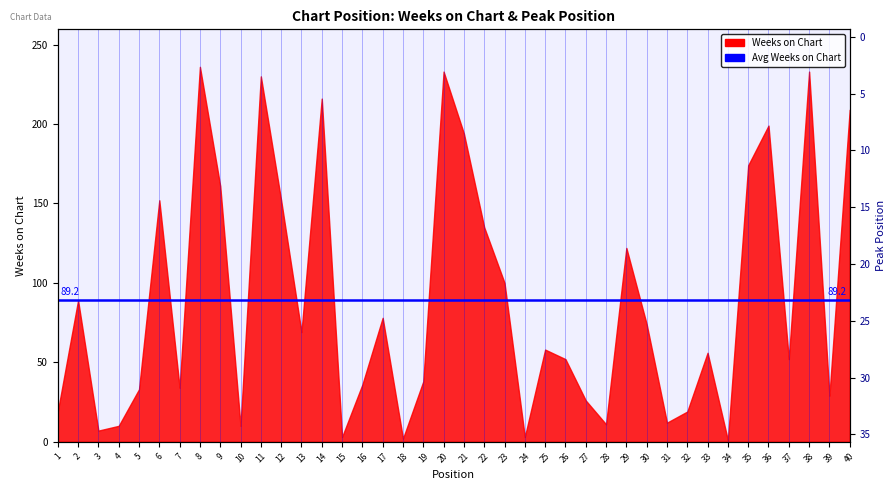

What is the value of the 10th point from the left?

4